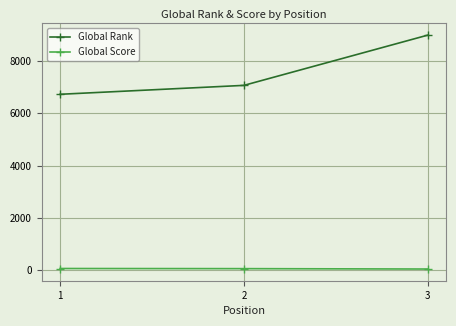

What is the smallest value displayed?

32